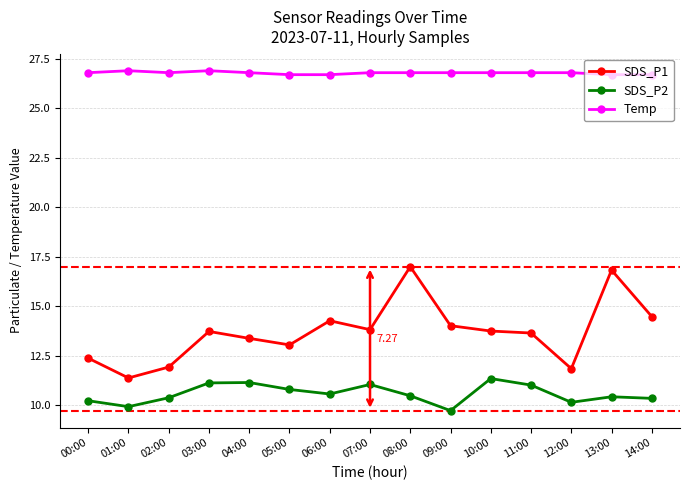

True or false: SDS_P1 and SDS_P2 intersect in this chart.

False